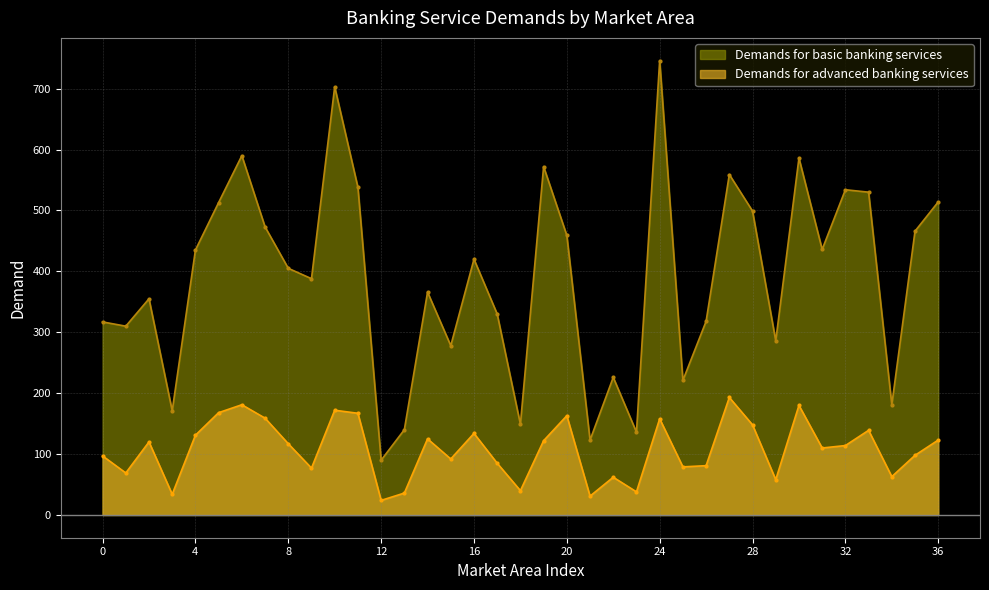

Is the value of Demands for basic banking services at MarketArea_28 greater than the value of Demands for advanced banking services at MarketArea_35?

Yes